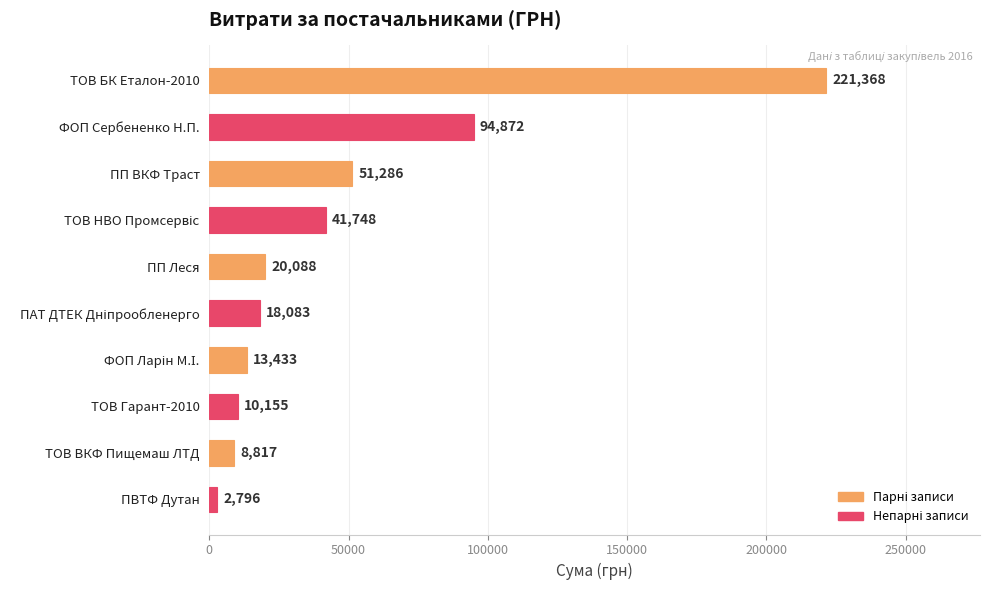

What is the smallest value displayed?

2796.0